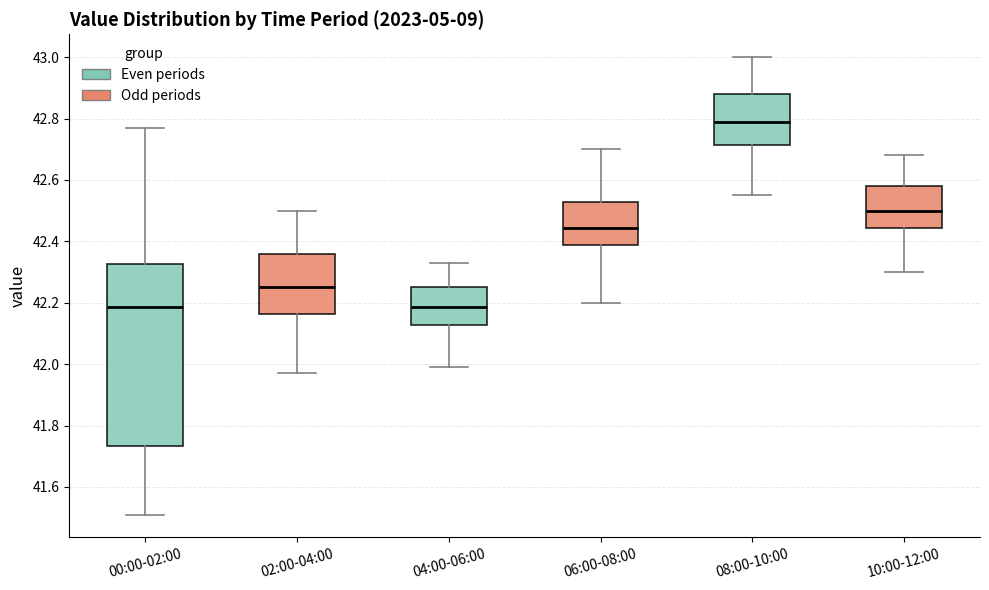

Comparing the boxes themselves (not the whiskers), which one is the tallest?

00:00-02:00